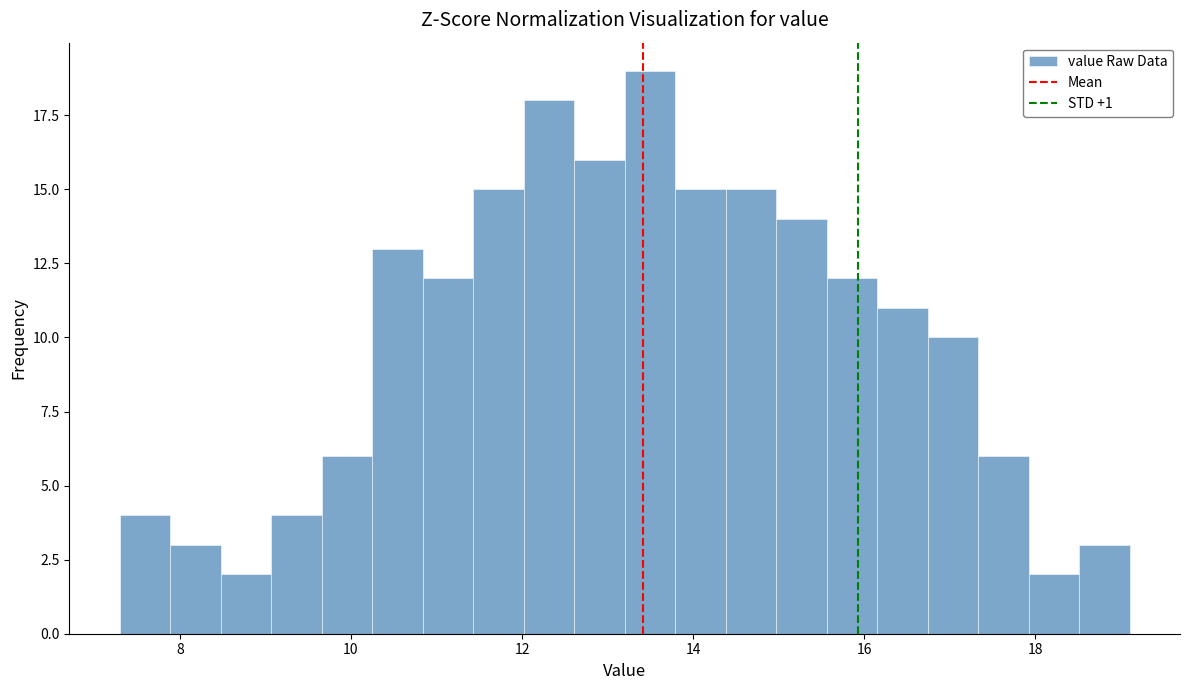

Around what value on the x-axis is the tallest bar? Give the approximate position of its centre, as read against the axis.

13.4